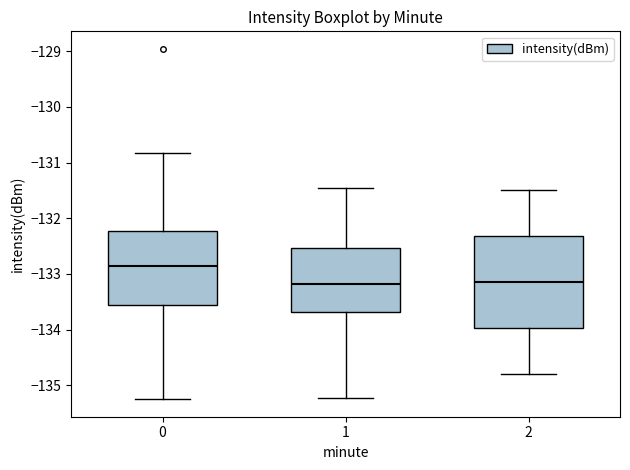

Reading left to right, transcribe this box plot: for each box, give where its median line is, the range the box spans, and where its two whiskers end, as read against the y-axis. The values are not printed on the chart, so give them approximately, as read against the axis.

0: median -132.9, box -133.6 to -132.2, whiskers -135.3 to -130.8
1: median -133.2, box -133.7 to -132.5, whiskers -135.2 to -131.4
2: median -133.1, box -134.0 to -132.3, whiskers -134.8 to -131.5